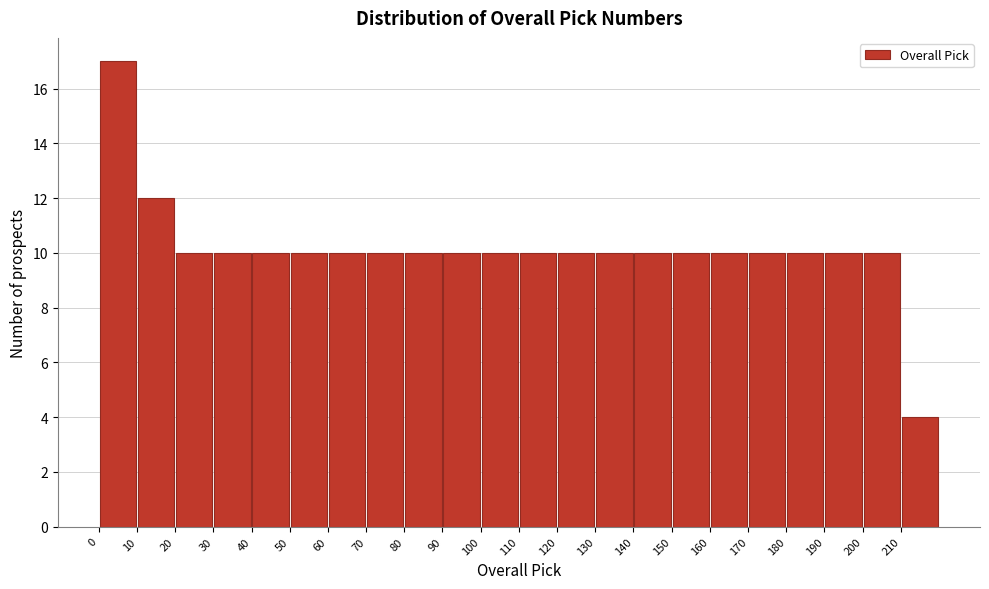

Reading left to right, list every bar in this chart as the range it spans on the x-axis followed by its height. Neither the bar edges nor the heights are printed on the chart, so give them approximately, as read against the axes.

0.5 to 10.5: 17
10.5 to 20.5: 12
20.5 to 30.5: 10
30.5 to 40.5: 10
40.5 to 50.5: 10
50.5 to 60.5: 10
60.5 to 70.5: 10
70.5 to 80.5: 10
80.5 to 90.5: 10
90.5 to 100.5: 10
100.5 to 110.5: 10
110.5 to 120.5: 10
120.5 to 130.5: 10
130.5 to 140.5: 10
140.5 to 150.5: 10
150.5 to 160.5: 10
160.5 to 170.5: 10
170.5 to 180.5: 10
180.5 to 190.5: 10
190.5 to 200.5: 10
200.5 to 210.5: 10
210.5 to 220.5: 4